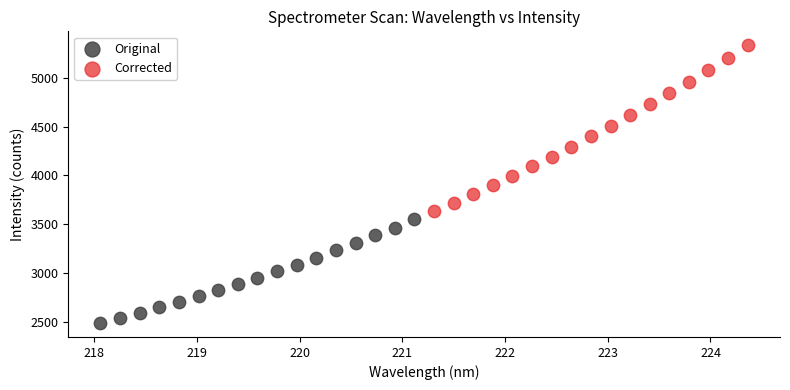

Which series has the largest Y range (max minus min)?

Corrected